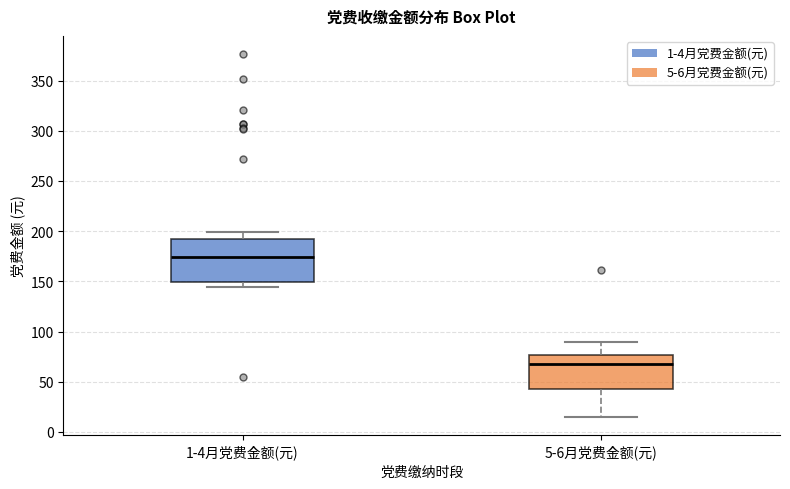

Where is the upper edge of the box for 1-4月党费金额(元) on the y-axis? The values are not printed on the chart, so give them approximately, as read against the axis.

190